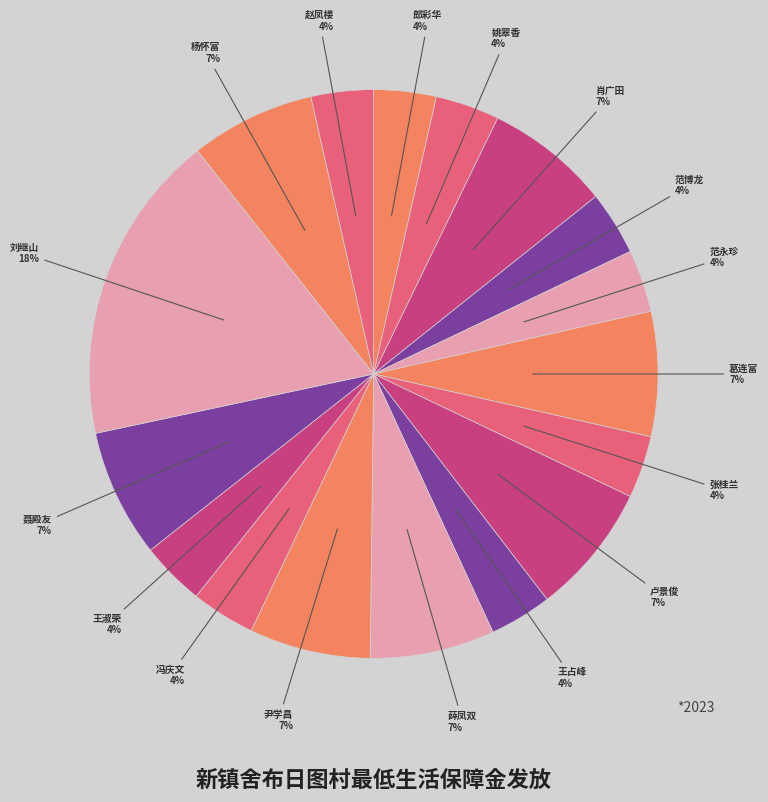

Is there a majority slice in this chart?

No